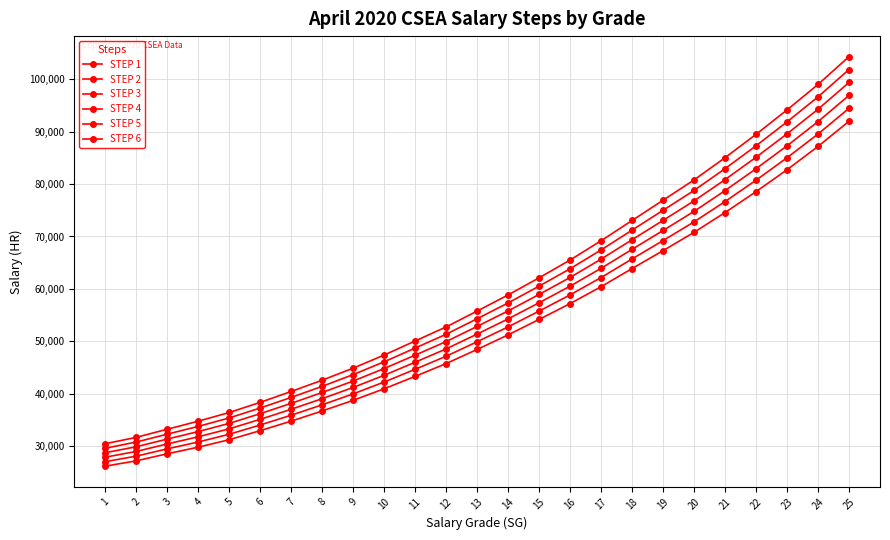

Rank the series by their maximum value, from lowest to highest.

STEP 1, STEP 2, STEP 3, STEP 4, STEP 5, STEP 6